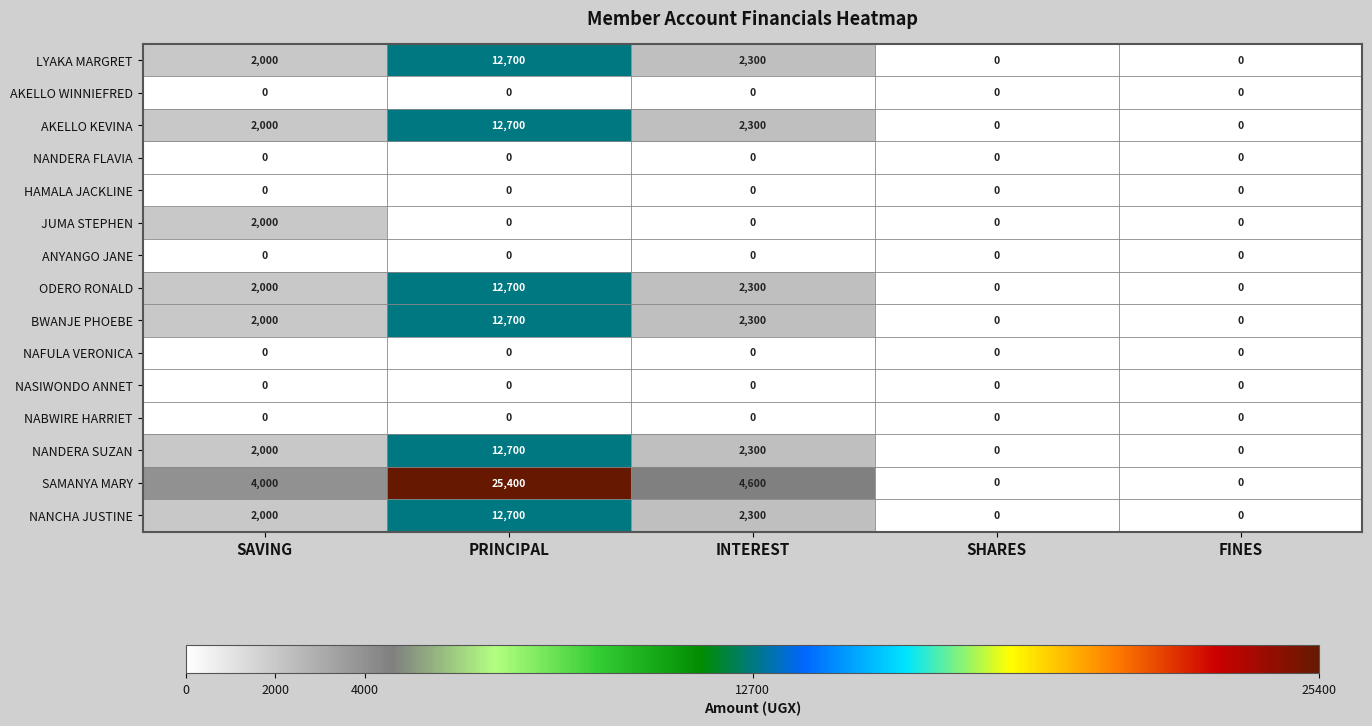

True or false: NANCHA JUSTINE has a value of 12700 at PRINCIPAL.

True